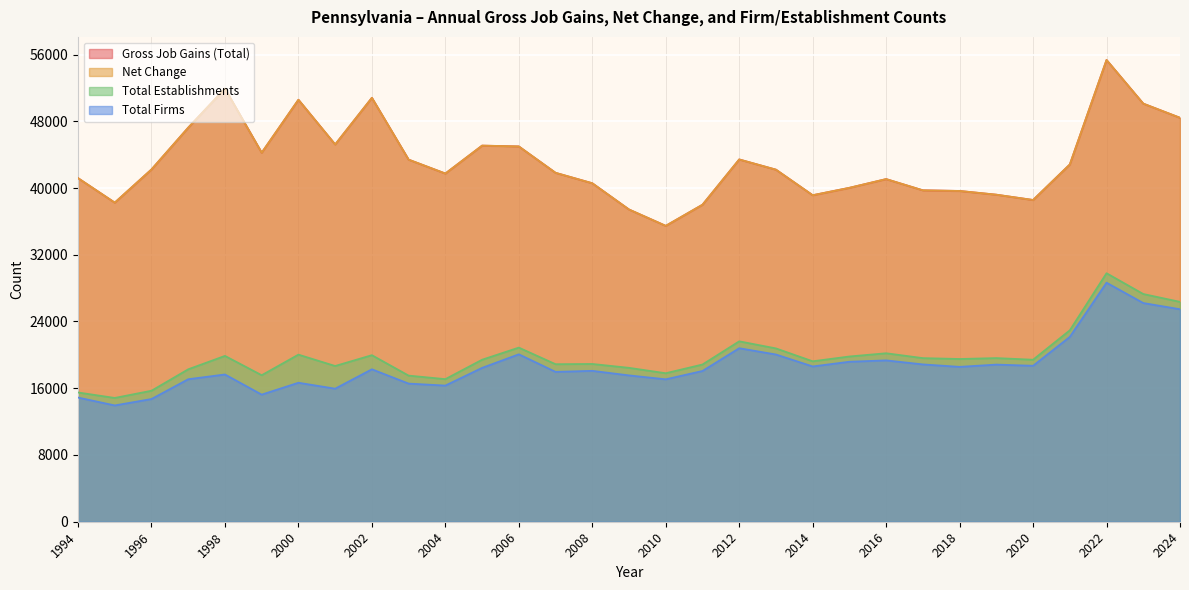

What is the value of the Total Firms point at the 21st from the left?

18610